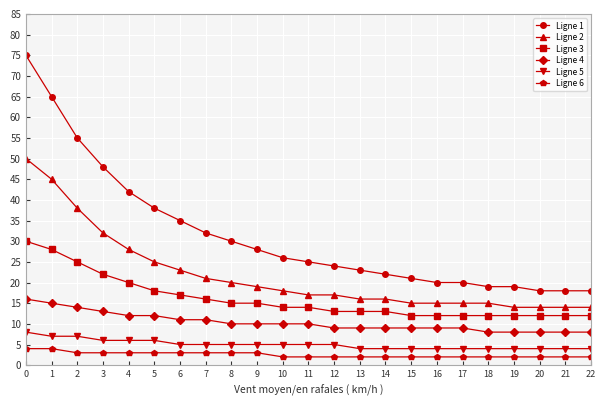

The value of Ligne 2 at 1 is 45. True or false?

True